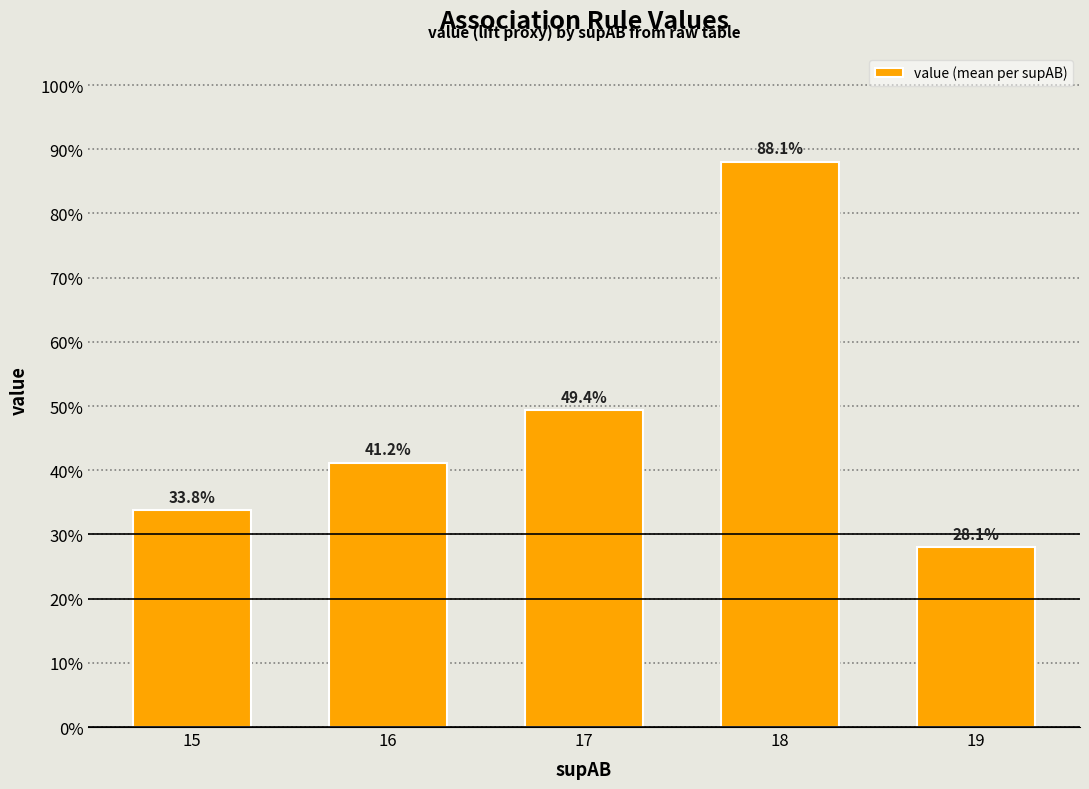

What value does the data have at 17?

0.5